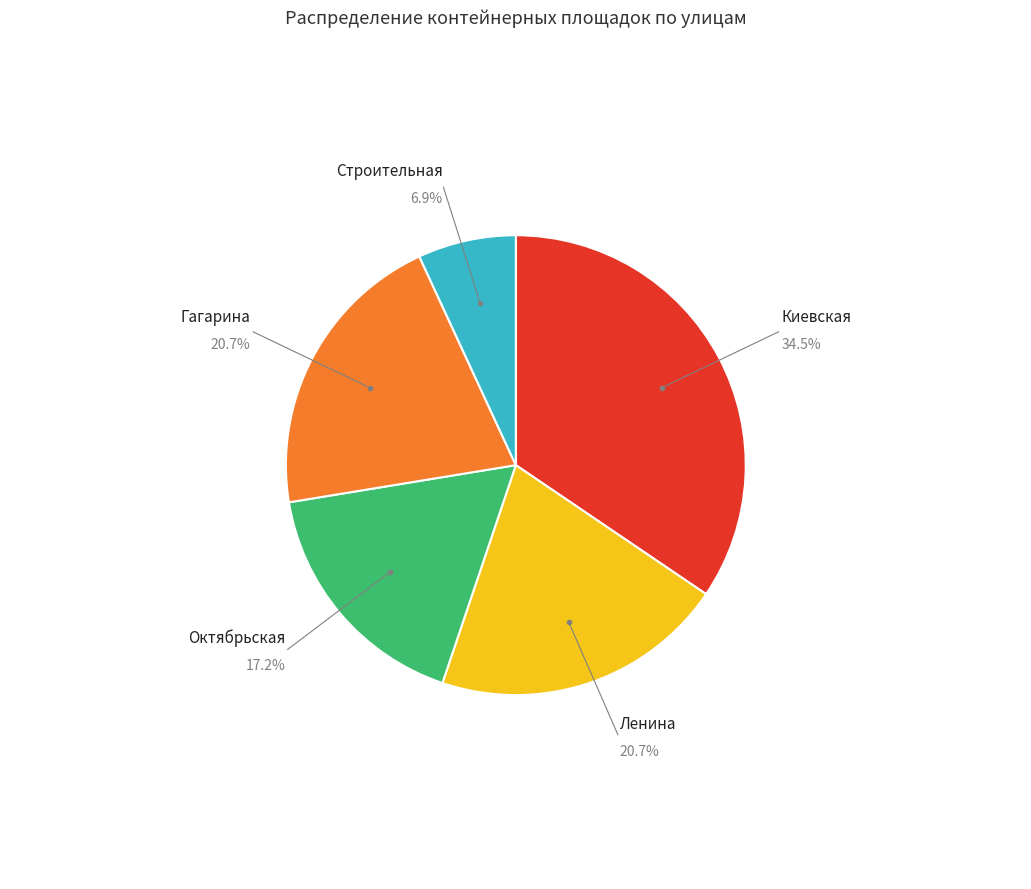

Count the number of slices in the pie.

5